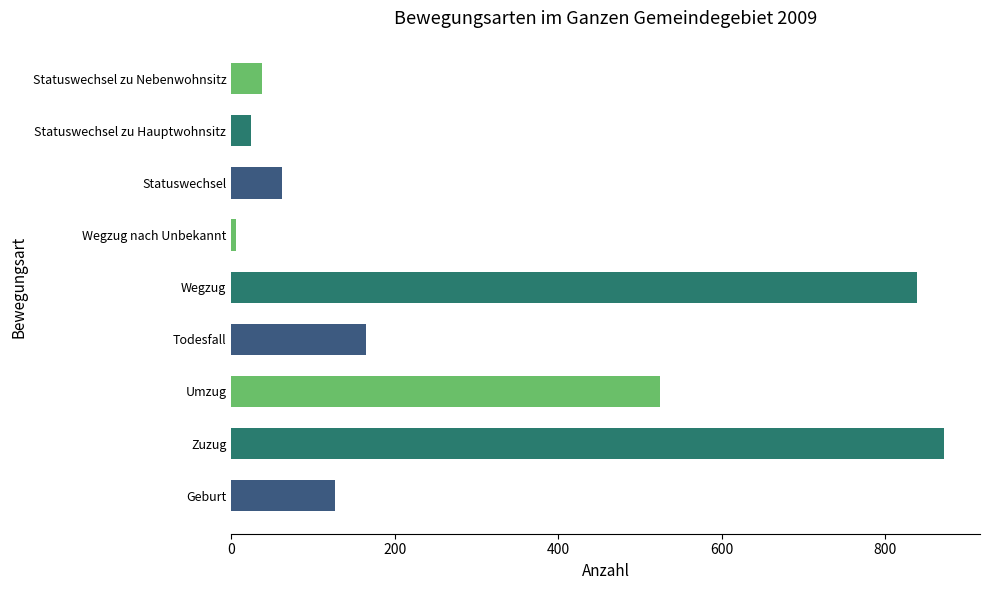

Reading bottom to top, list all the values displayed in this chart.

Geburt=127	Zuzug=872	Umzug=524	Todesfall=165	Wegzug=839	Wegzug nach Unbekannt=6	Statuswechsel=62	Statuswechsel zu Hauptwohnsitz=24	Statuswechsel zu Nebenwohnsitz=38